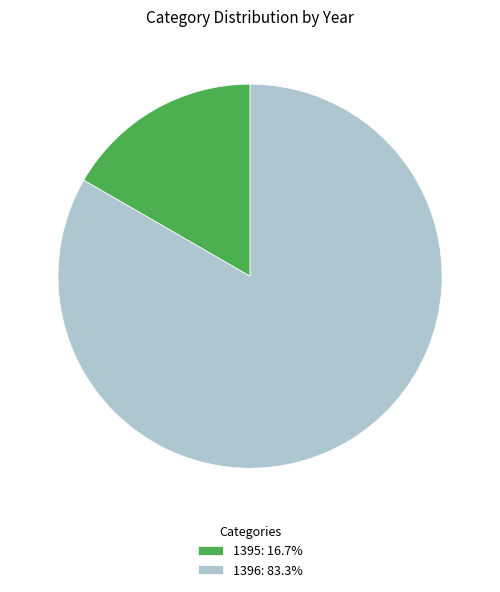

Count the number of slices in the pie.

2